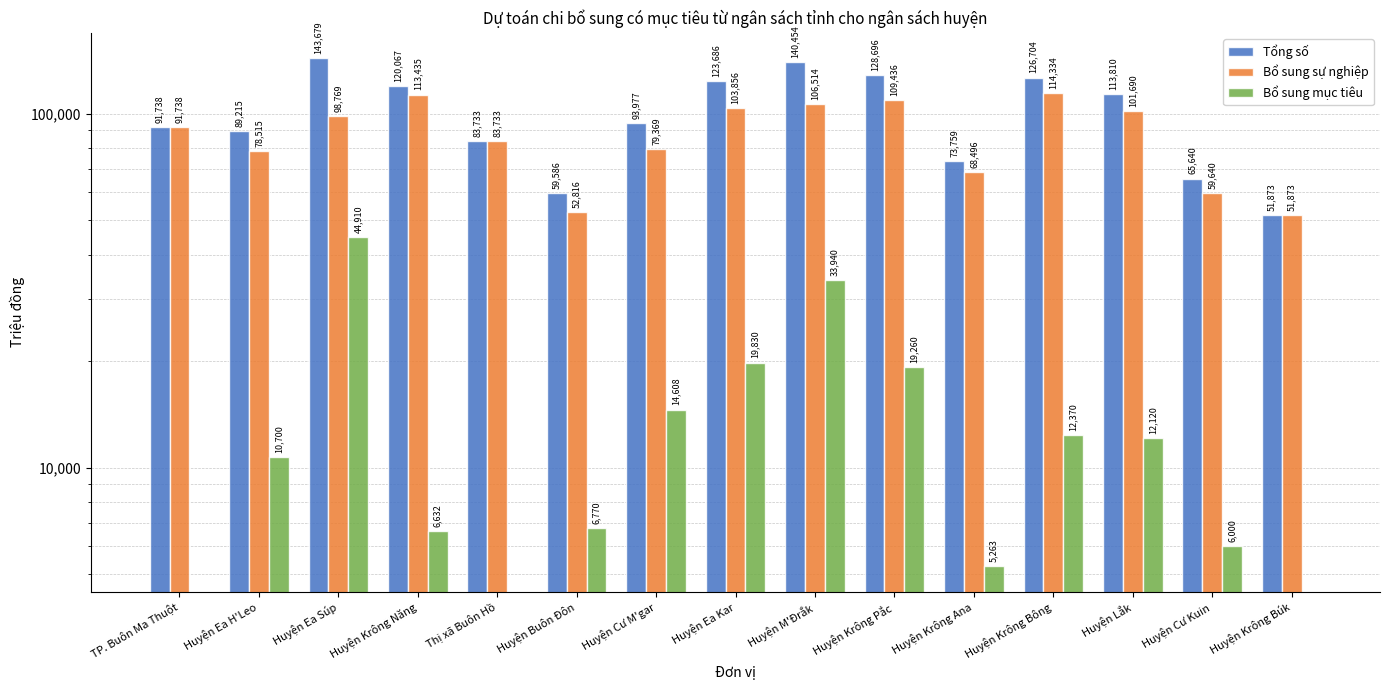

Reading left to right, transcribe all the data shown in this chart.

Tổng số: TP. Buôn Ma Thuột=91738	Huyện Ea H'Leo=89215	Huyện Ea Súp=143679	Huyện Krông Năng=120067	Thị xã Buôn Hồ=83733	Huyện Buôn Đôn=59586	Huyện Cư M'gar=93977	Huyện Ea Kar=123686	Huyện M'Đrắk=140454	Huyện Krông Pắc=128696	Huyện Krông Ana=73759	Huyện Krông Bông=126704	Huyện Lắk=113810	Huyện Cư Kuin=65640	Huyện Krông Búk=51873
Bổ sung sự nghiệp: TP. Buôn Ma Thuột=91738	Huyện Ea H'Leo=78515	Huyện Ea Súp=98769	Huyện Krông Năng=113435	Thị xã Buôn Hồ=83733	Huyện Buôn Đôn=52816	Huyện Cư M'gar=79369	Huyện Ea Kar=103856	Huyện M'Đrắk=106514	Huyện Krông Pắc=109436	Huyện Krông Ana=68496	Huyện Krông Bông=114334	Huyện Lắk=101690	Huyện Cư Kuin=59640	Huyện Krông Búk=51873
Bổ sung mục tiêu: TP. Buôn Ma Thuột=0	Huyện Ea H'Leo=10700	Huyện Ea Súp=44910	Huyện Krông Năng=6632	Thị xã Buôn Hồ=0	Huyện Buôn Đôn=6770	Huyện Cư M'gar=14608	Huyện Ea Kar=19830	Huyện M'Đrắk=33940	Huyện Krông Pắc=19260	Huyện Krông Ana=5263	Huyện Krông Bông=12370	Huyện Lắk=12120	Huyện Cư Kuin=6000	Huyện Krông Búk=0